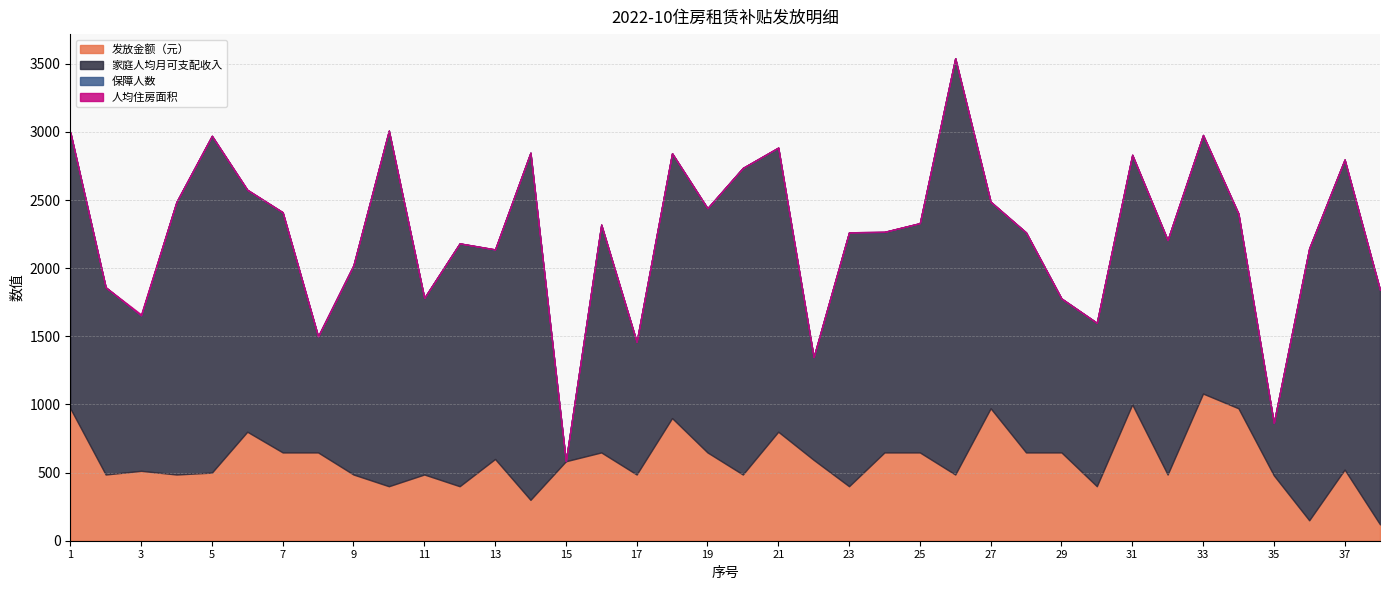

What is the average value of the 发放金额（元） series?

592.9